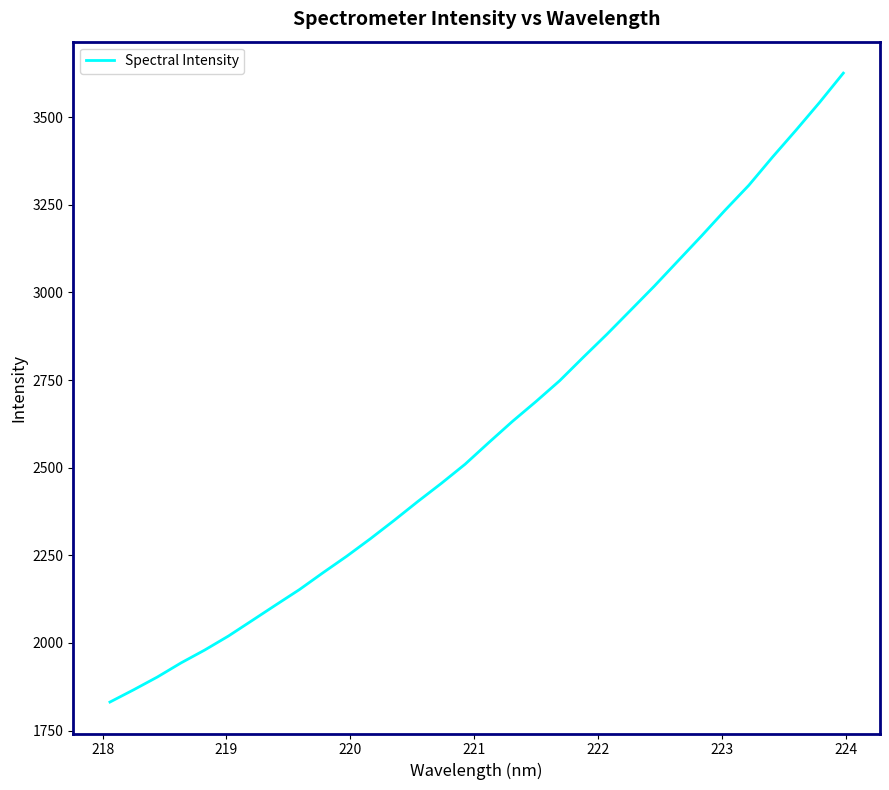

What is the maximum value shown in the chart?

3625.4